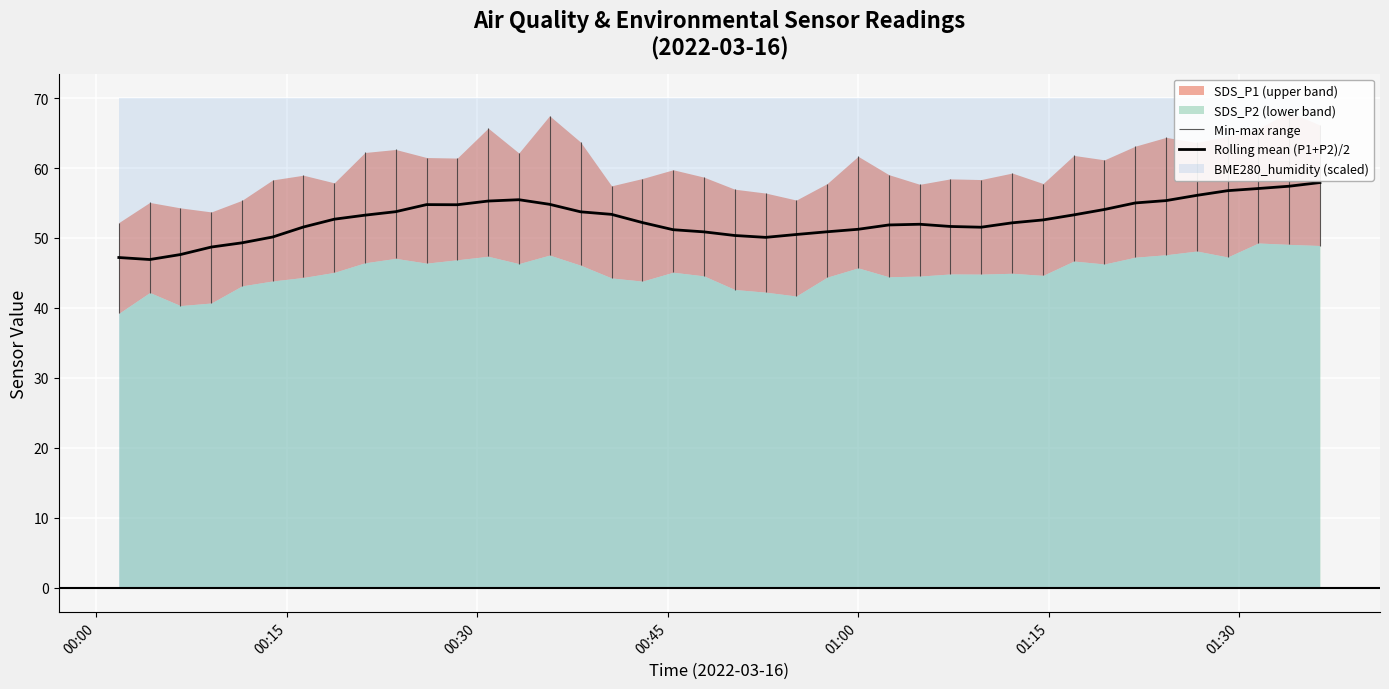

Is it true that the value at 00:30 is 47.6?

True